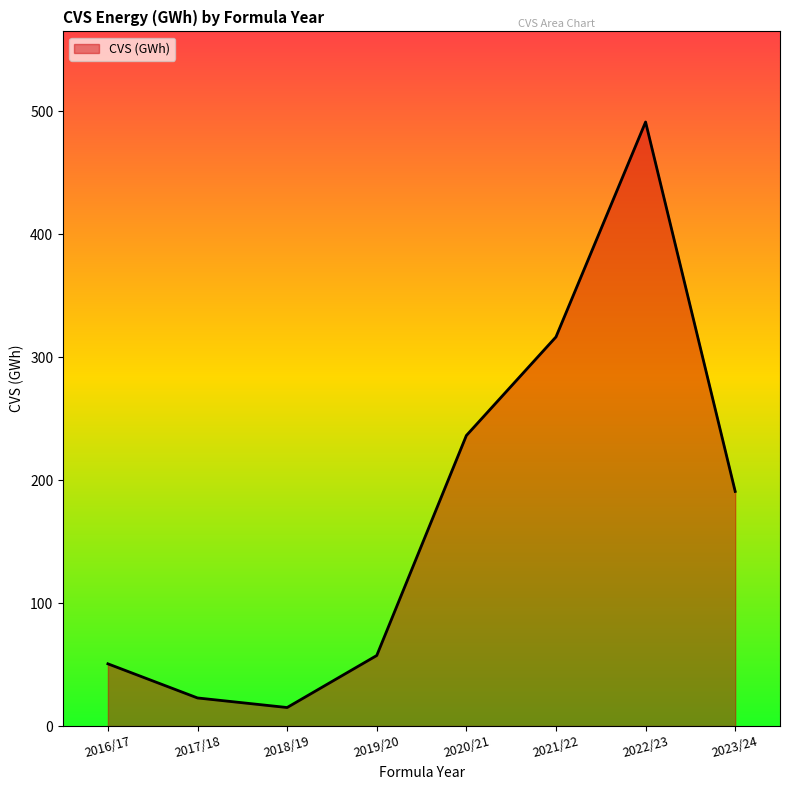

Which has a higher value, 2023/24 or 2020/21?

2020/21